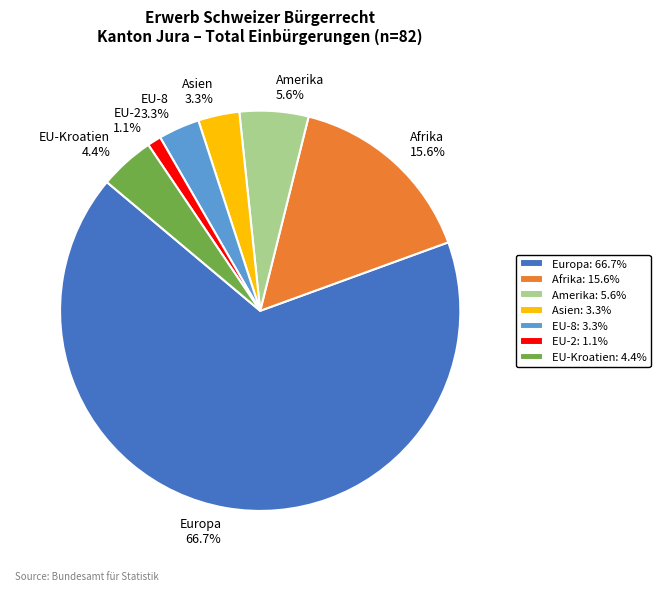

Which category has the smallest portion of the pie?

EU-2: 1.1%